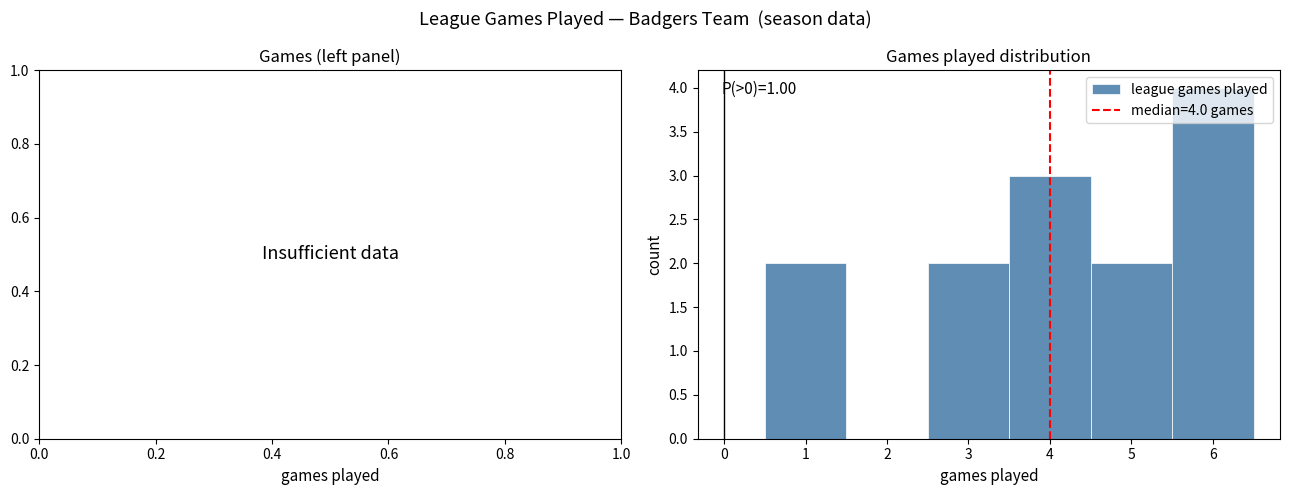

Over which range of the x-axis is the bar tallest?

5.5 to 6.5